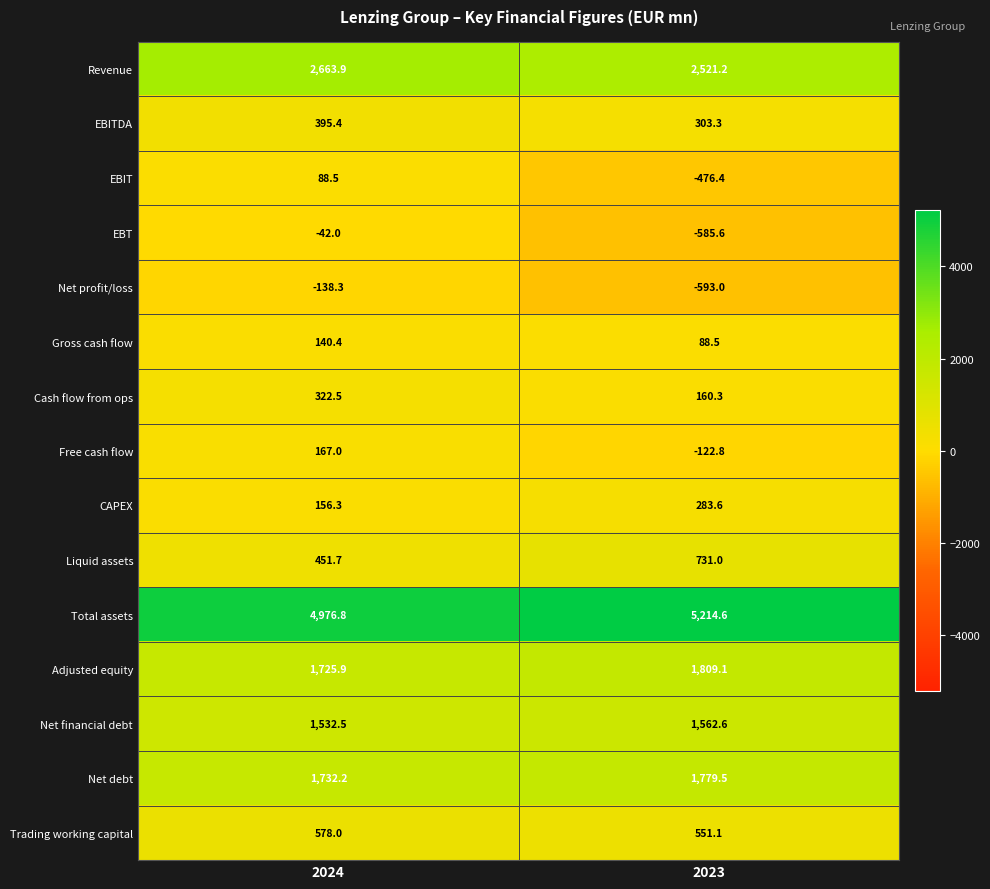

What is the highest value of the Cash flow from ops series?

322.5